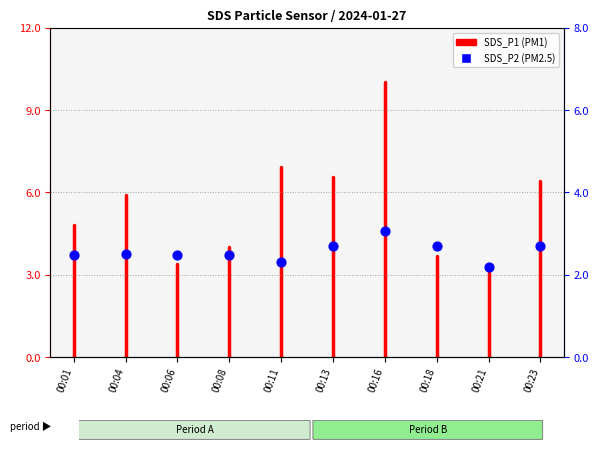

Approximately how many times larger is the value at 00:18 compared to 00:13?

1.0